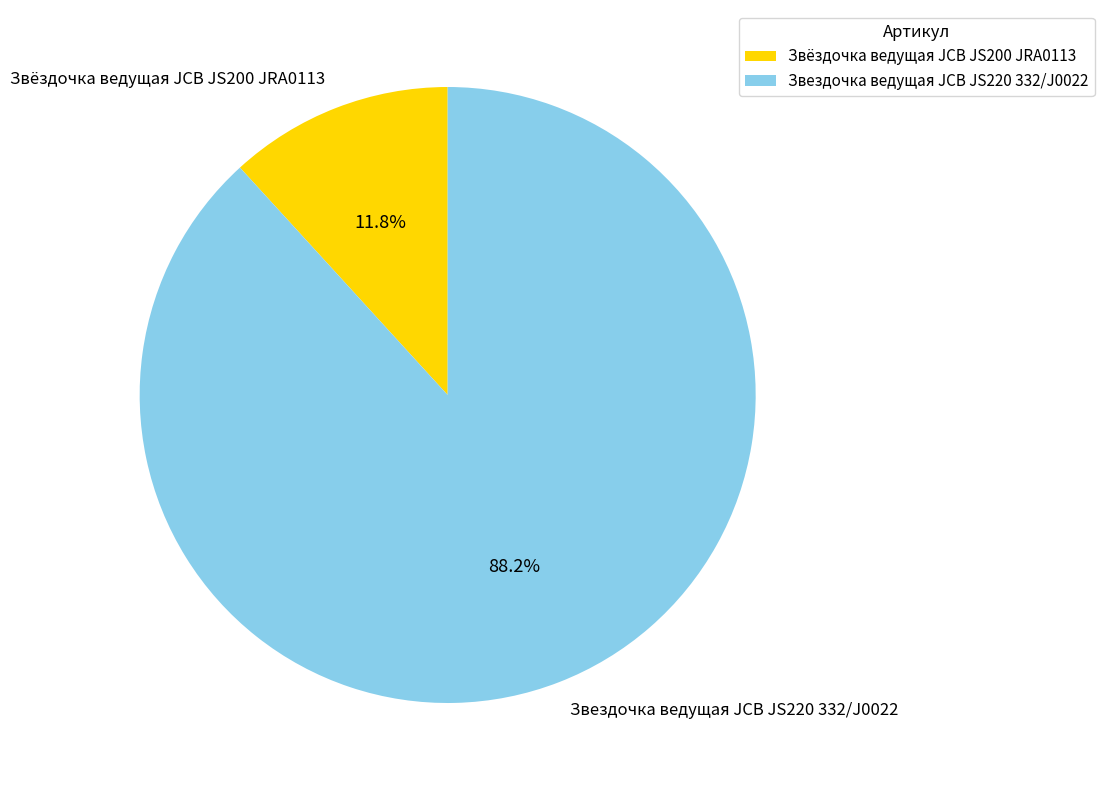

Does Звездочка ведущая JCB JS220 332/J0022 account for over 50% of the chart?

Yes